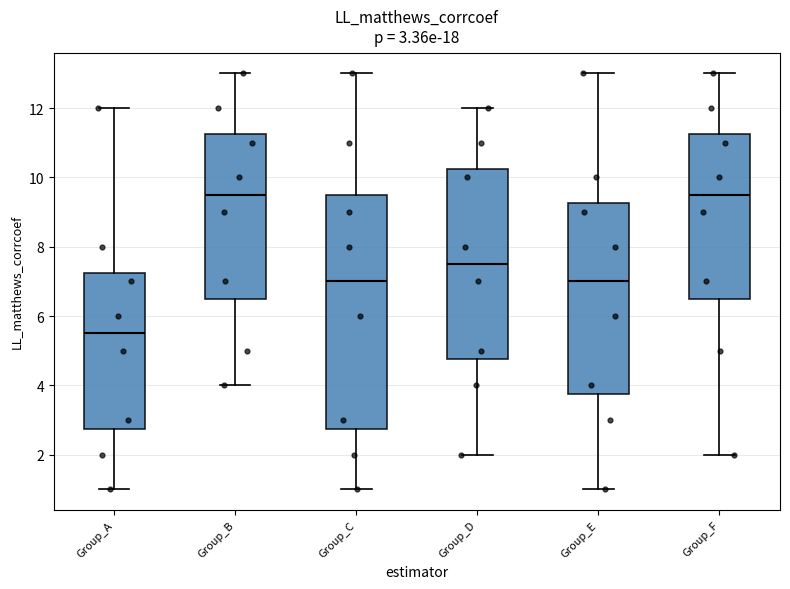

Which box is the tallest, from its lower edge to its upper edge?

Group_C